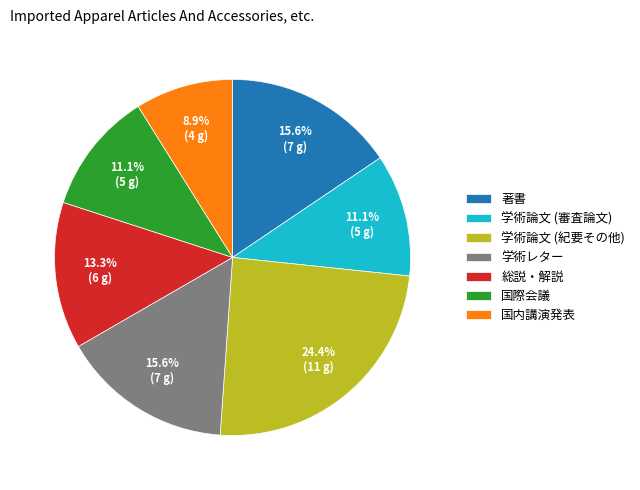

Which category has the biggest portion of the pie?

学術論文 (紀要その他)